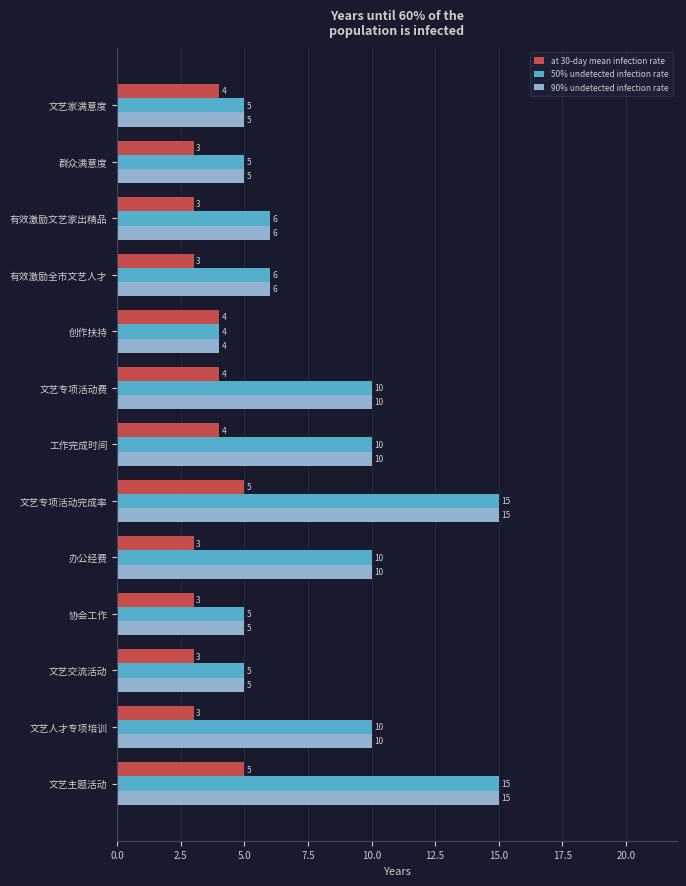

What is the total value across all series at 文艺专项活动完成率?

35